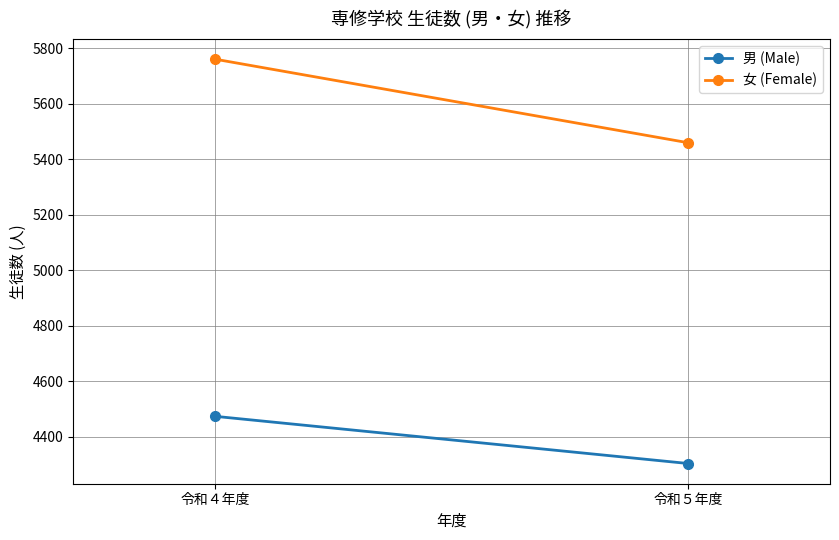

Is the value of 女 (Female) at 令和４年度 greater than the value of 男 (Male) at 令和５年度?

Yes